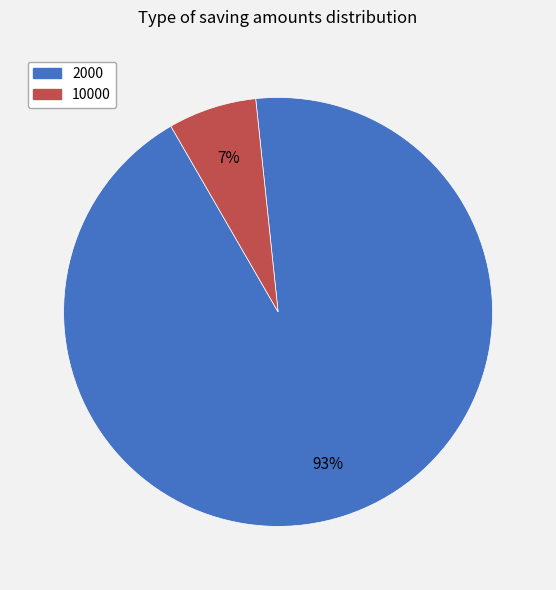

What is the smallest slice in the pie chart?

10000